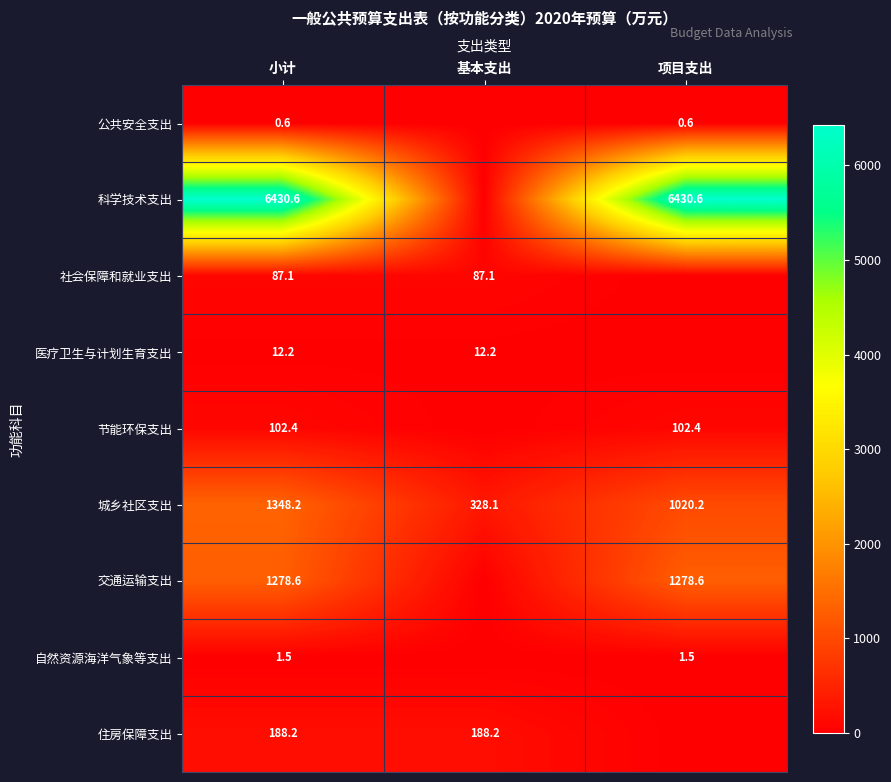

The 自然资源海洋气象等支出 series shows 0.7 at 项目支出. True or false?

False